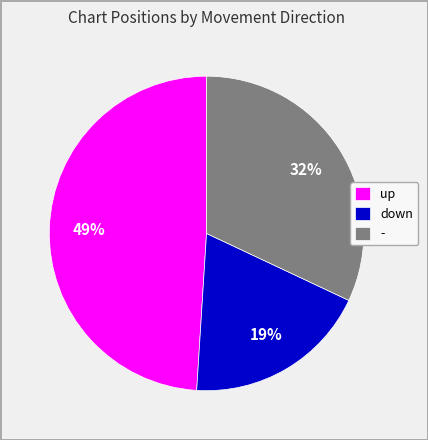

How many segments does this pie chart have?

3